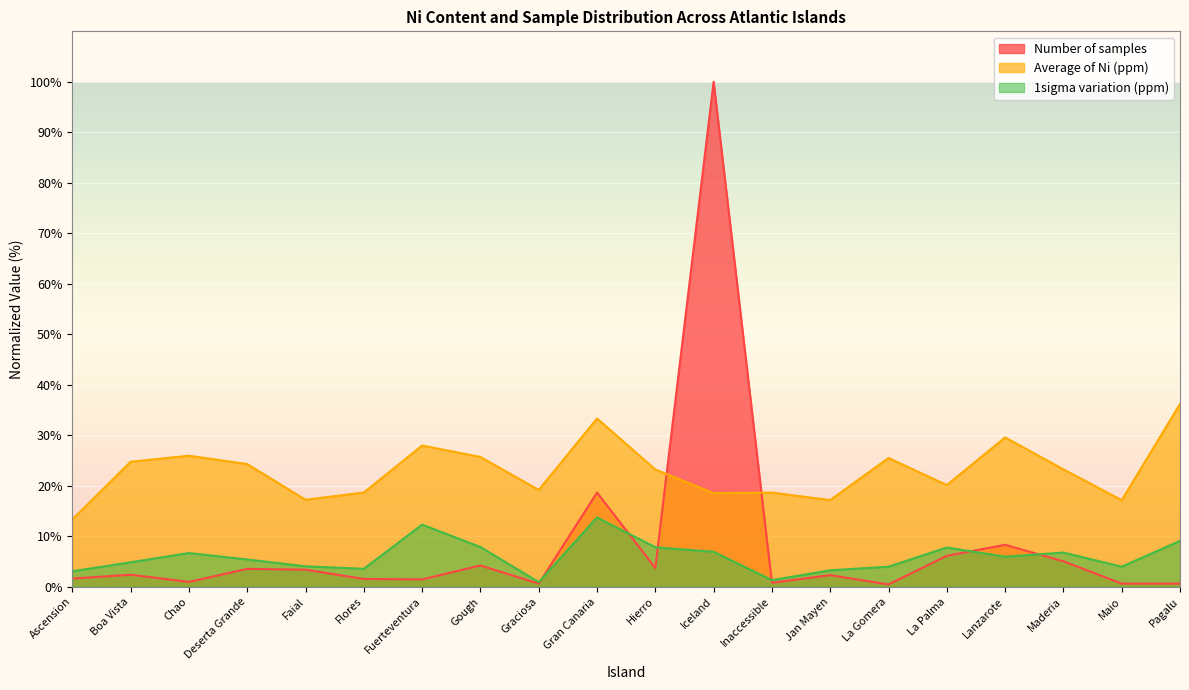

The 1sigma variation (ppm) series shows 1.6 at La Gomera. True or false?

False